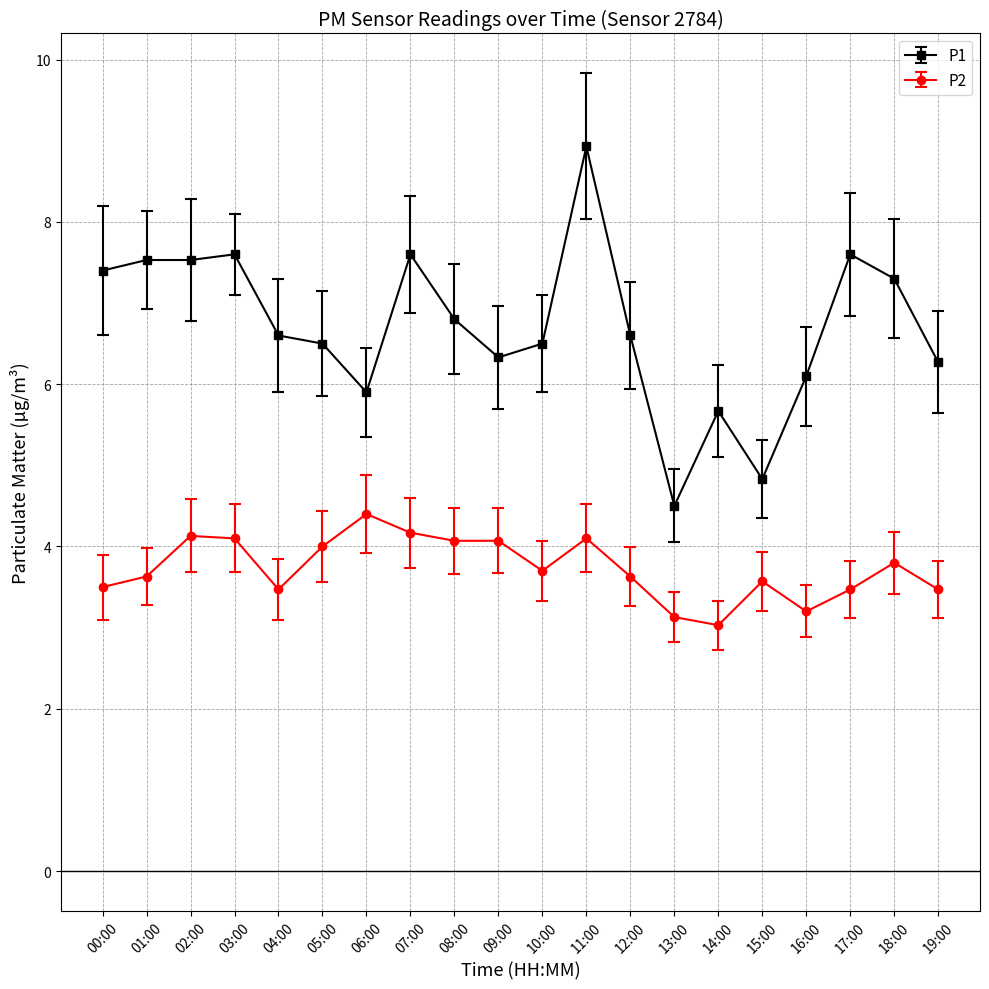

How many distinct data groups are displayed?

2